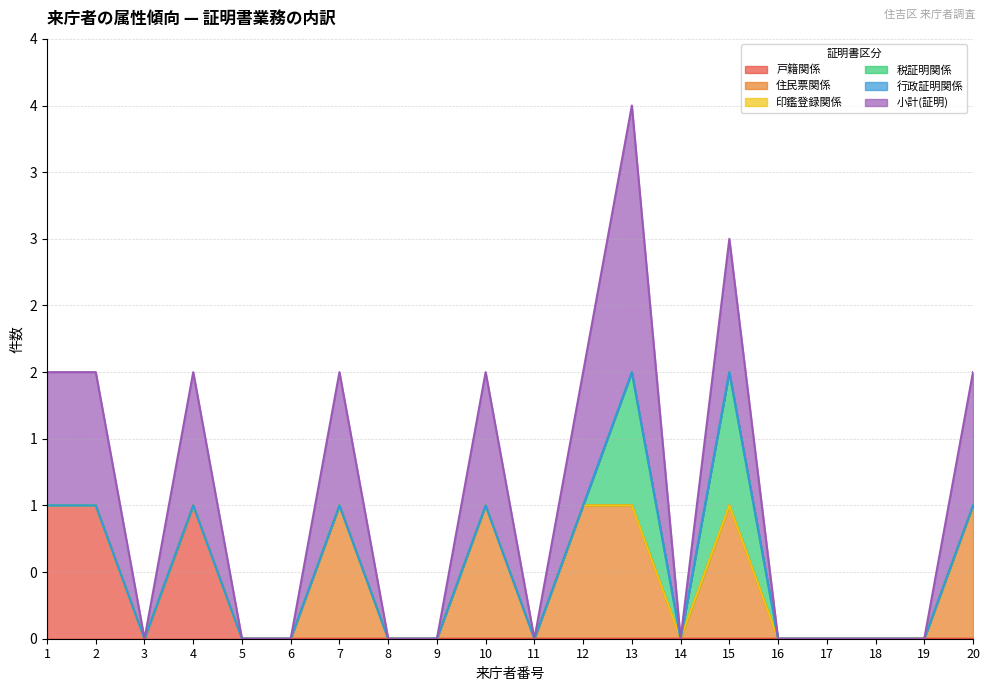

Does the chart have visible grid lines?

Yes